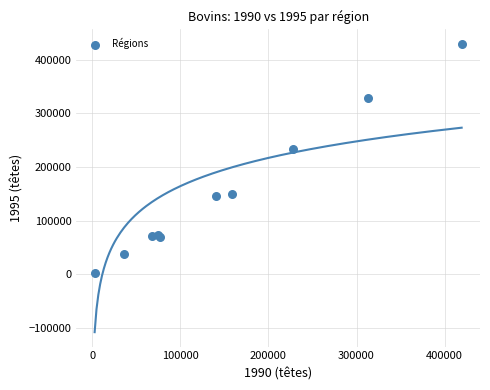

What Y value in the scatter plot is closest to 216329?

233912